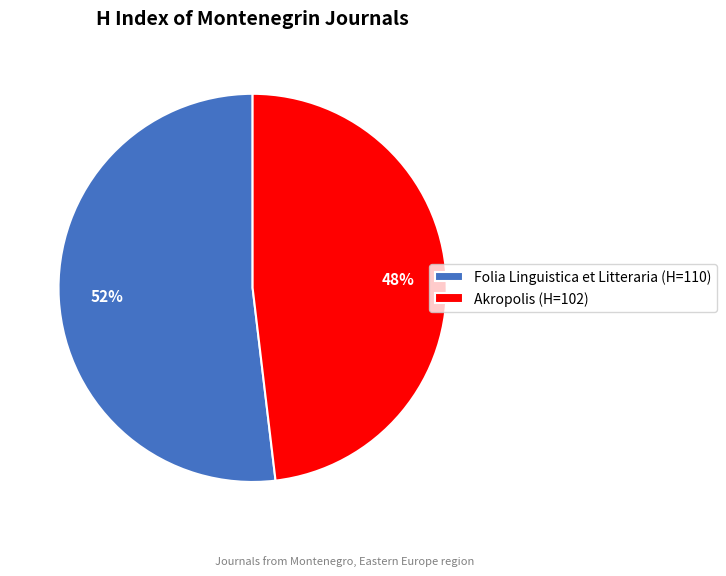

To the nearest percent, what is the average slice percentage?

50%